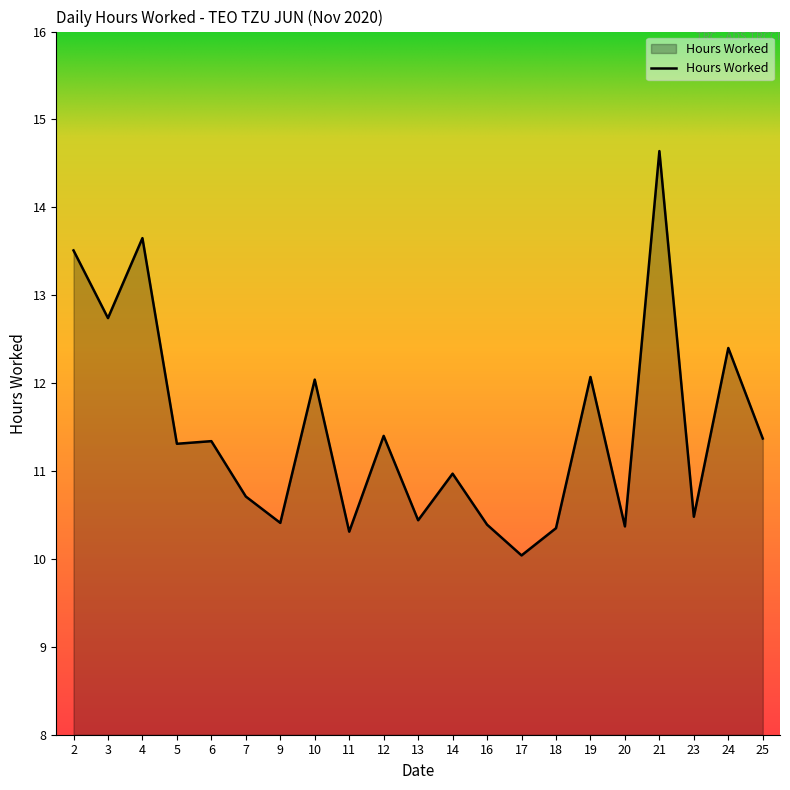

Which category has the lowest value across all series?

17